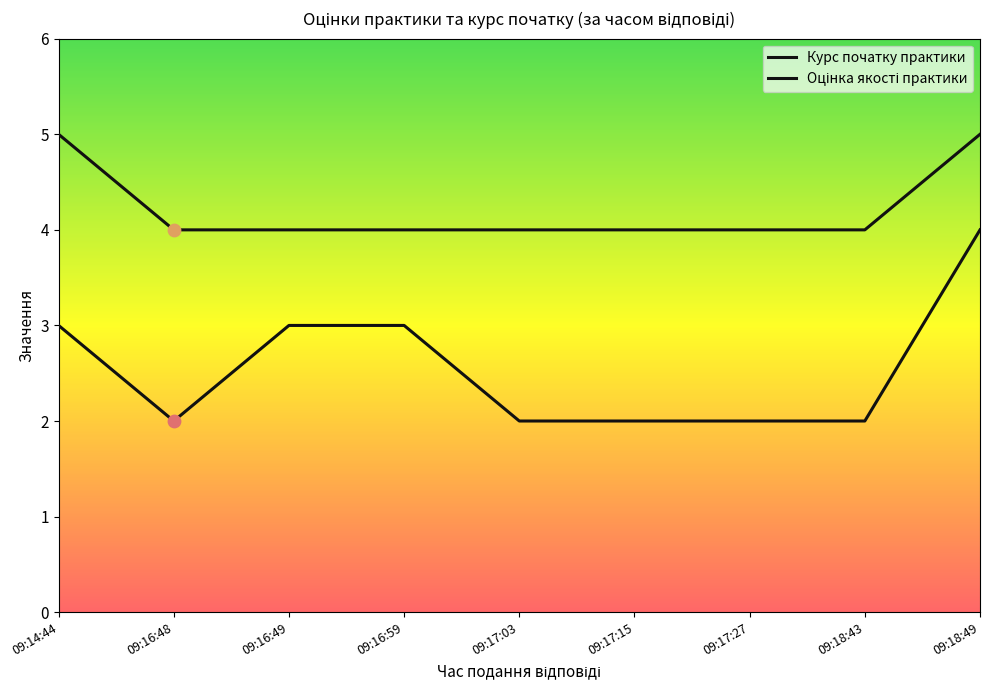

At how many categories does at least one series exceed 2?

9